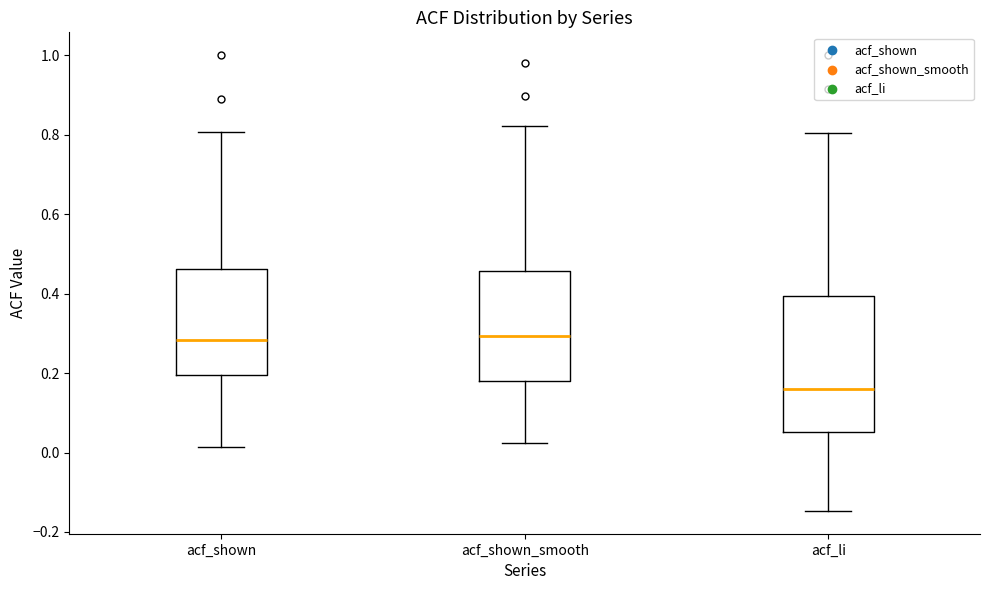

Reading left to right, read every box against the y-axis: the position of its median line, the range the box covers, and the ends of its whiskers. The values are not printed on the chart, so give them approximately, as read against the axis.

acf_shown: median 0.28, box 0.20 to 0.46, whiskers 0.02 to 0.80
acf_shown_smooth: median 0.30, box 0.18 to 0.46, whiskers 0.02 to 0.82
acf_li: median 0.16, box 0.06 to 0.40, whiskers -0.14 to 0.80